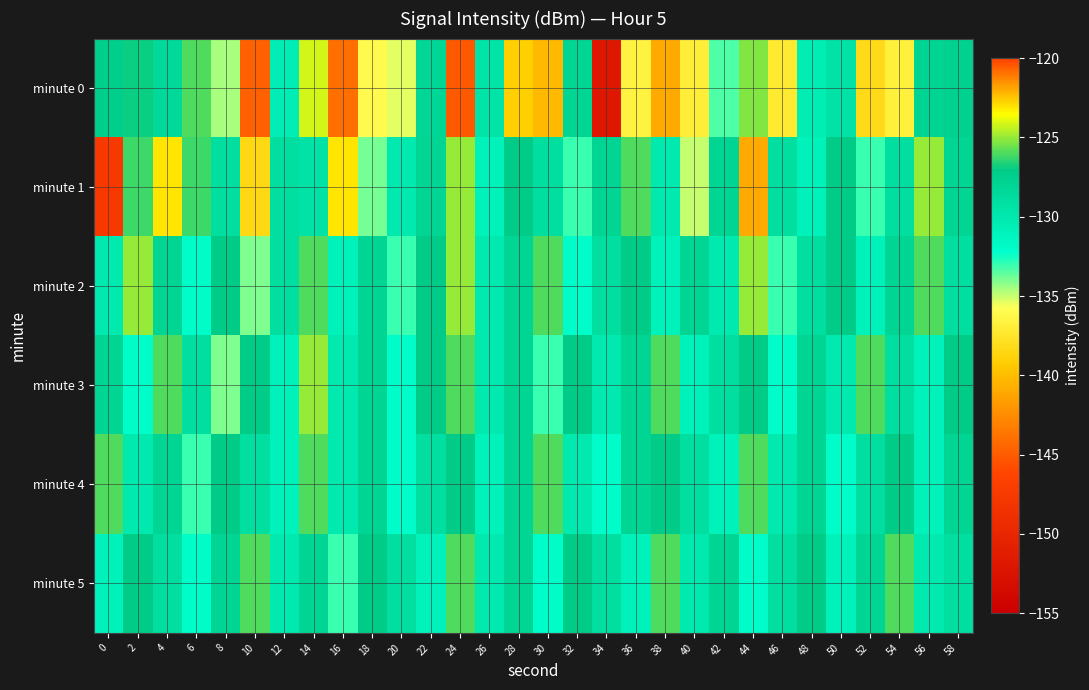

List the series in order of their peak value, highest first.

minute 0, minute 1, minute 2, minute 3, minute 4, minute 5